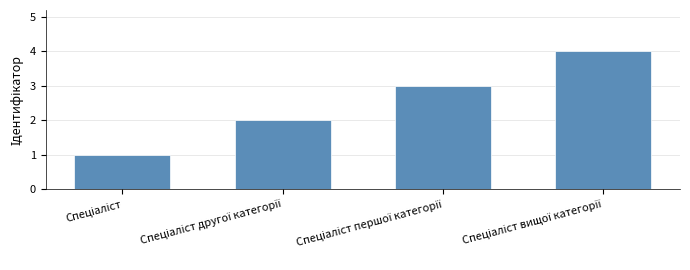

What is the greatest value displayed?

4